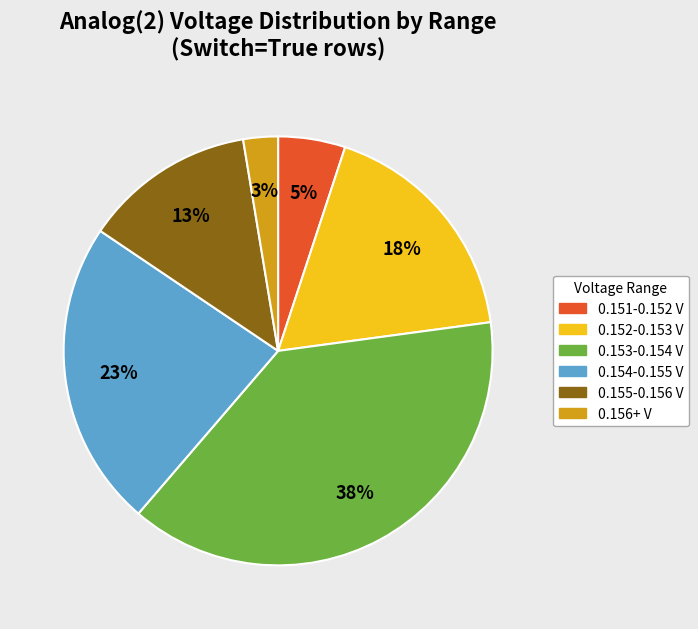

Count the number of slices in the pie.

6